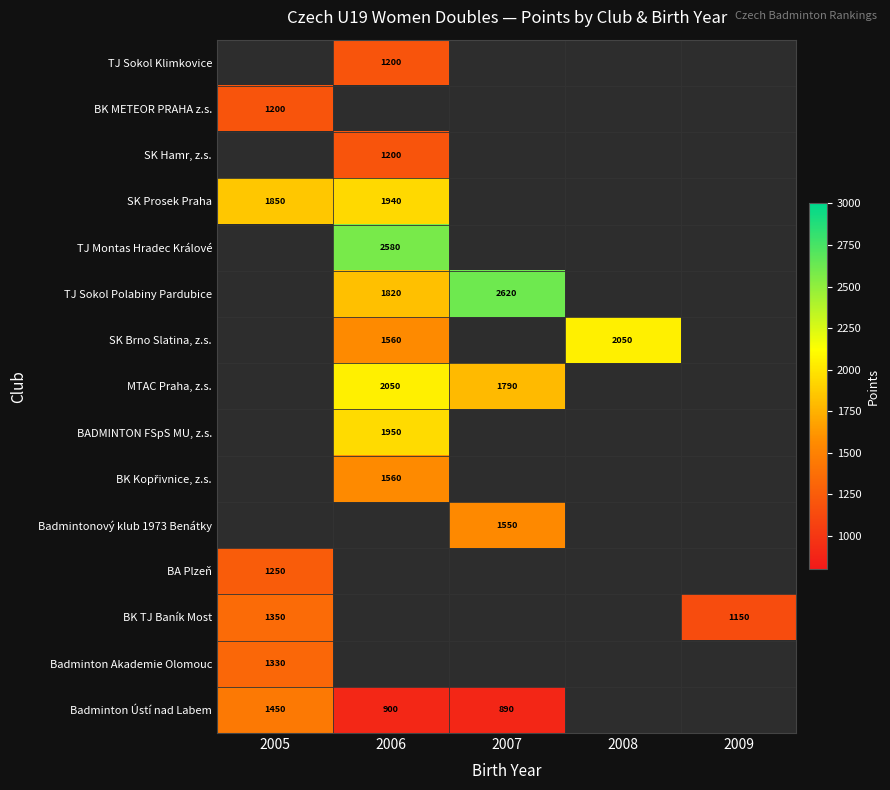

What is the minimum value shown in the chart?

890.0